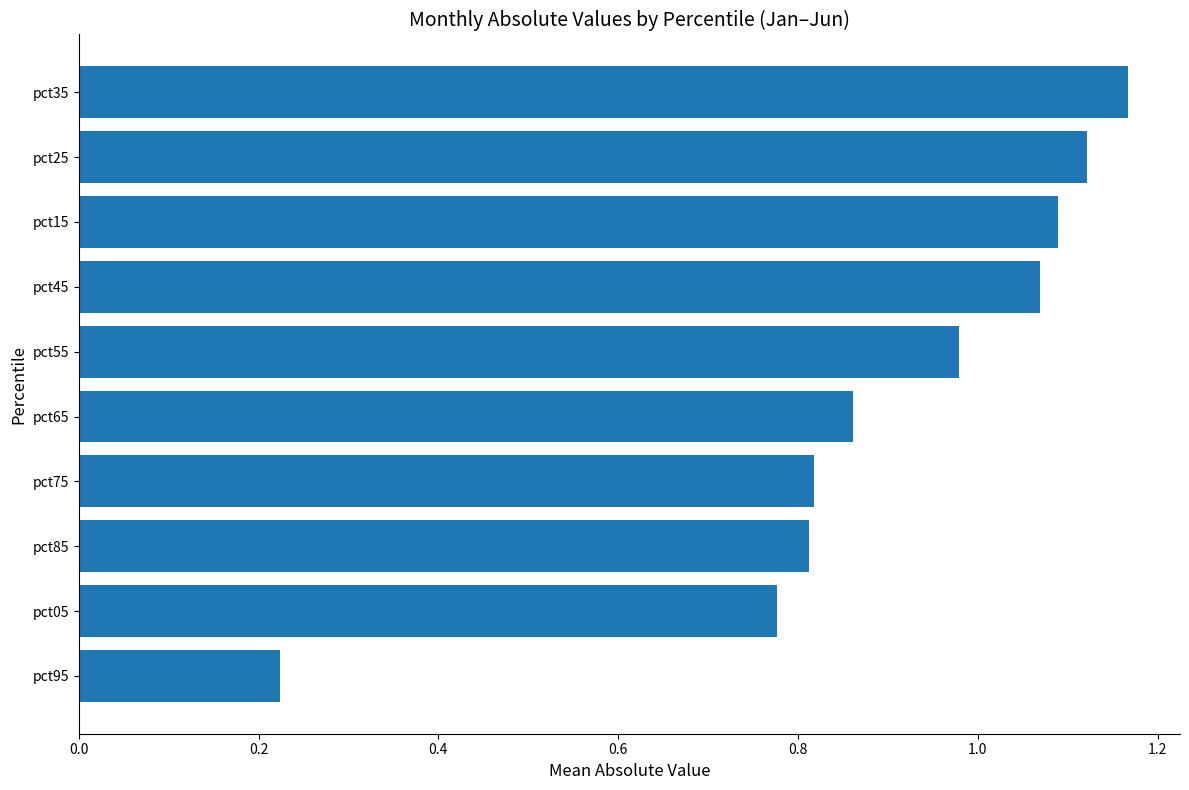

What is the sum of all values?

8.9